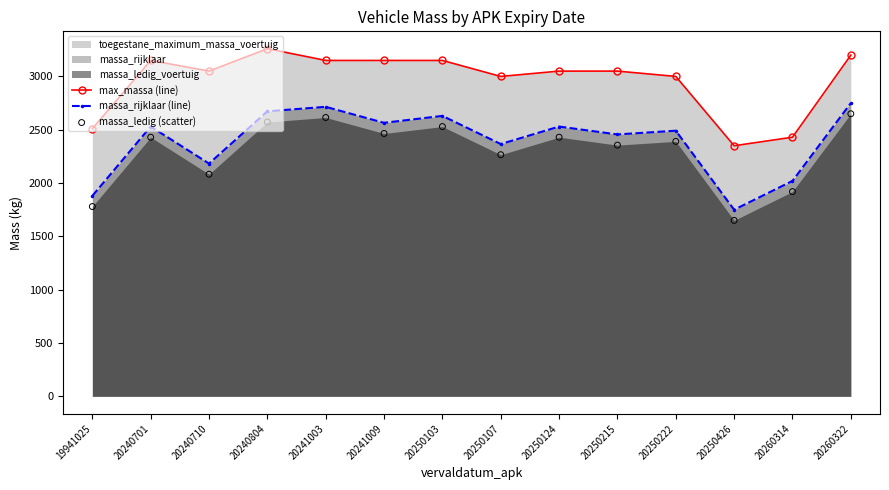

Which series contains the lowest Y value?

massa_ledig (scatter)